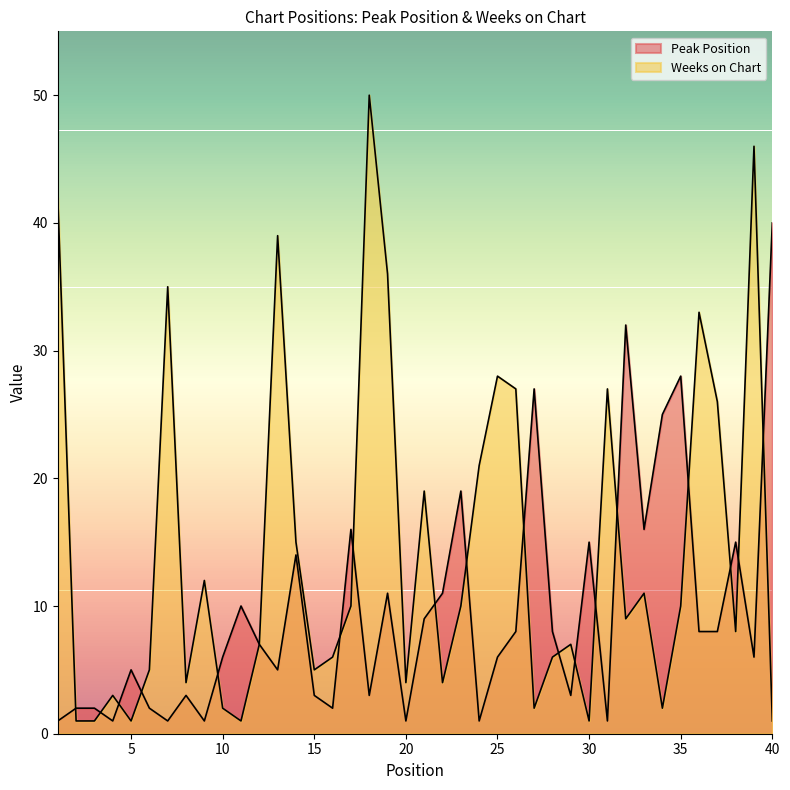

Which category has the lowest value across all series?

1